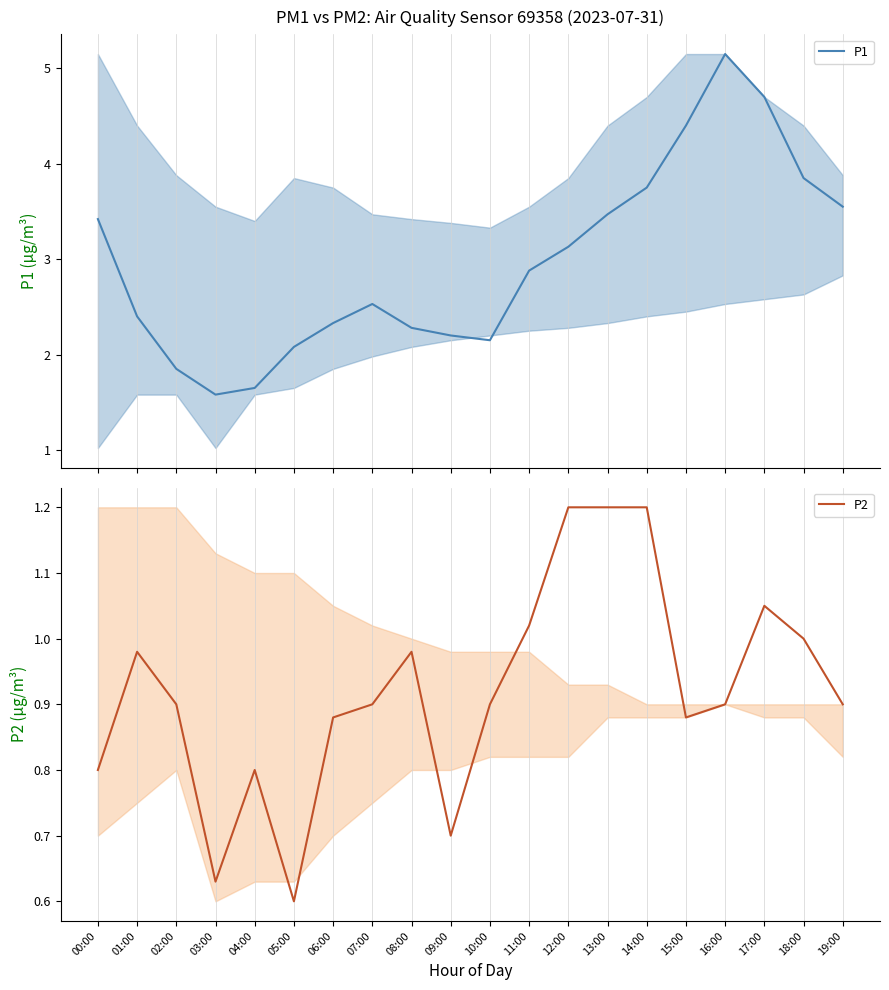

What is the minimum value for P1?

1.6